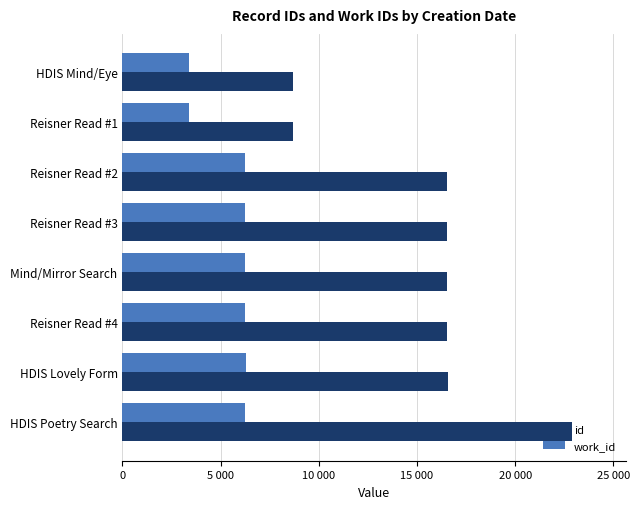

What is the difference between the maximum and minimum values in the id series?

14233